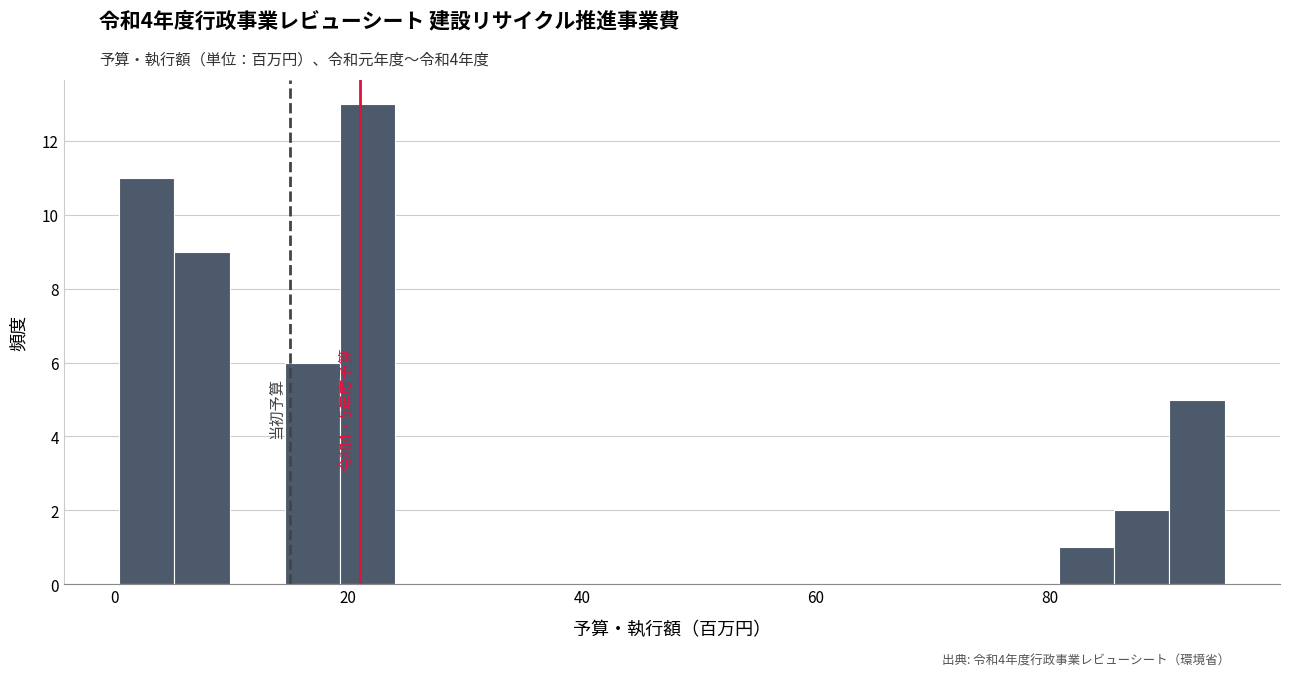

Around what value on the x-axis is the tallest bar? Give the approximate position of its centre, as read against the axis.

22